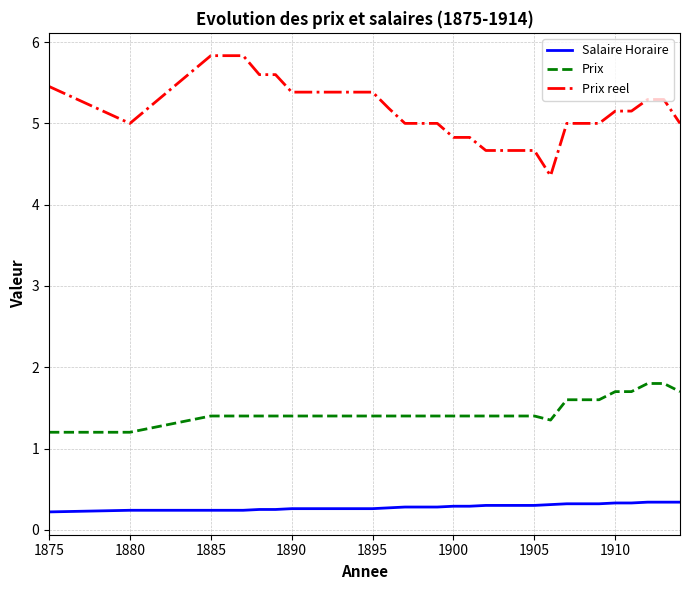

True or false: Salaire Horaire and Prix reel intersect in this chart.

False